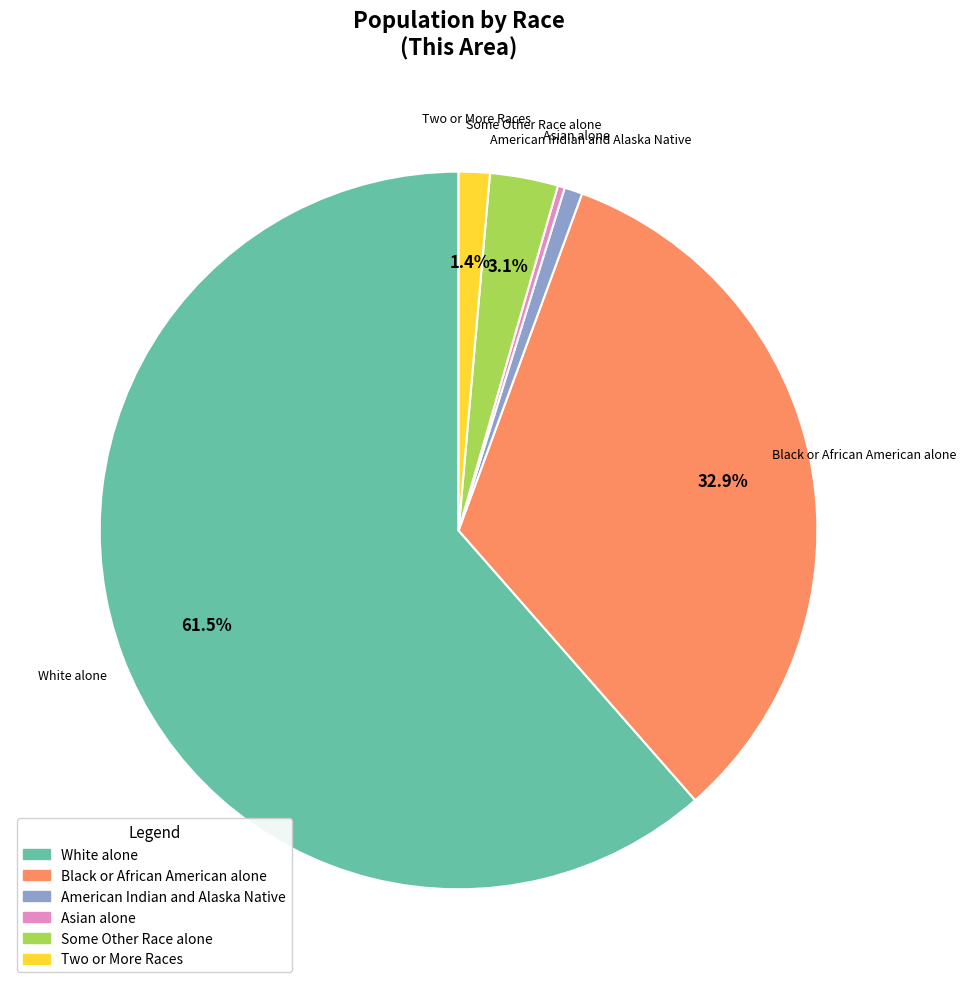

To the nearest percent, what is the average slice percentage?

17%